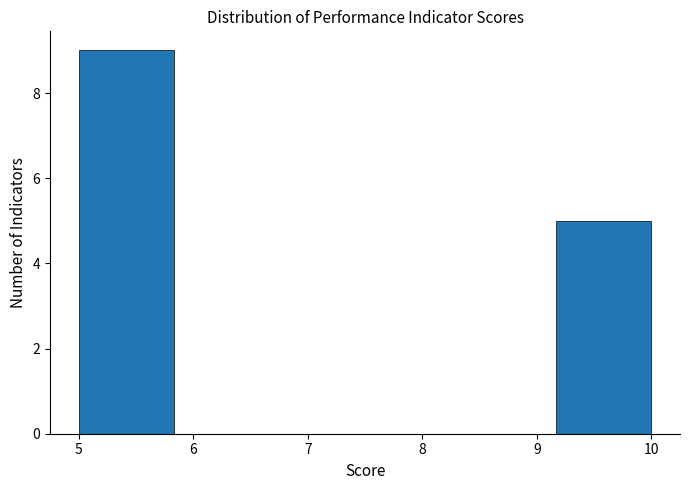

Reading left to right, list every bar in this chart as the range it spans on the x-axis followed by its height. Neither the bar edges nor the heights are printed on the chart, so give them approximately, as read against the axes.

5.0 to 5.8: 9
5.8 to 6.7: 0
6.7 to 7.5: 0
7.5 to 8.3: 0
8.3 to 9.2: 0
9.2 to 10.0: 5